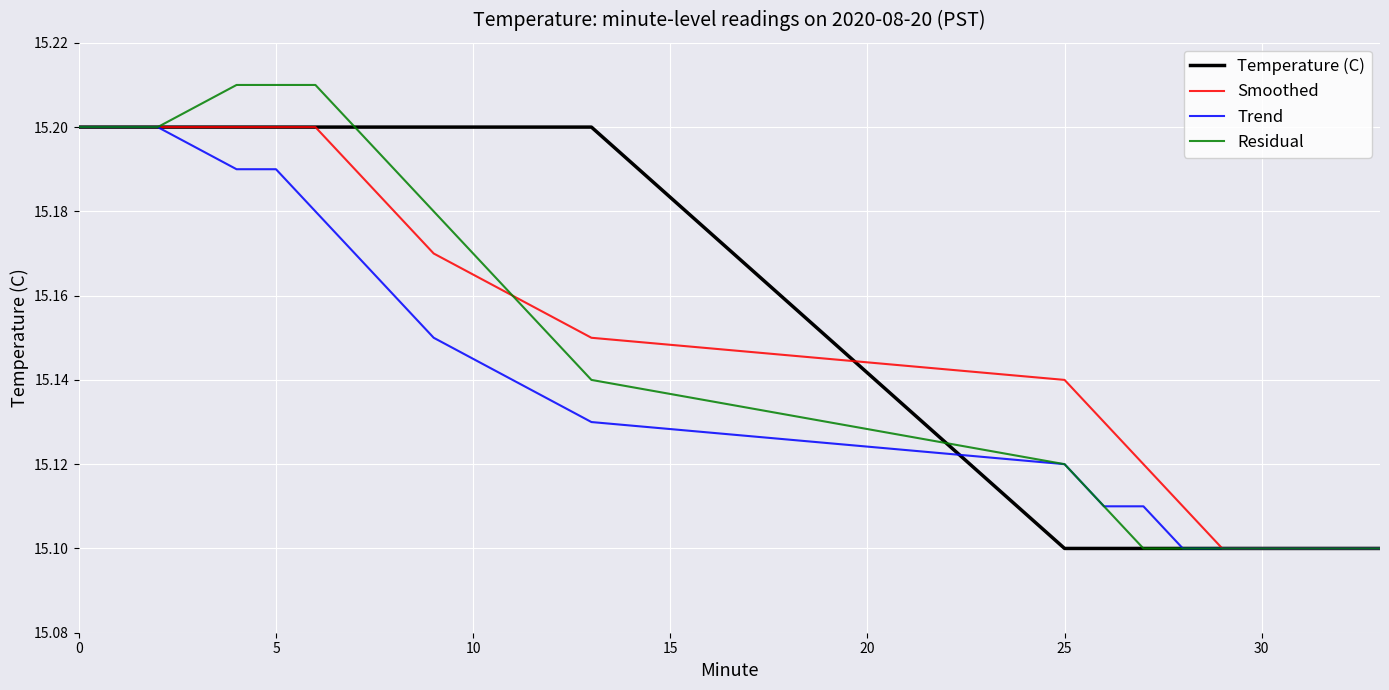

Which series has the widest spread of values?

Residual